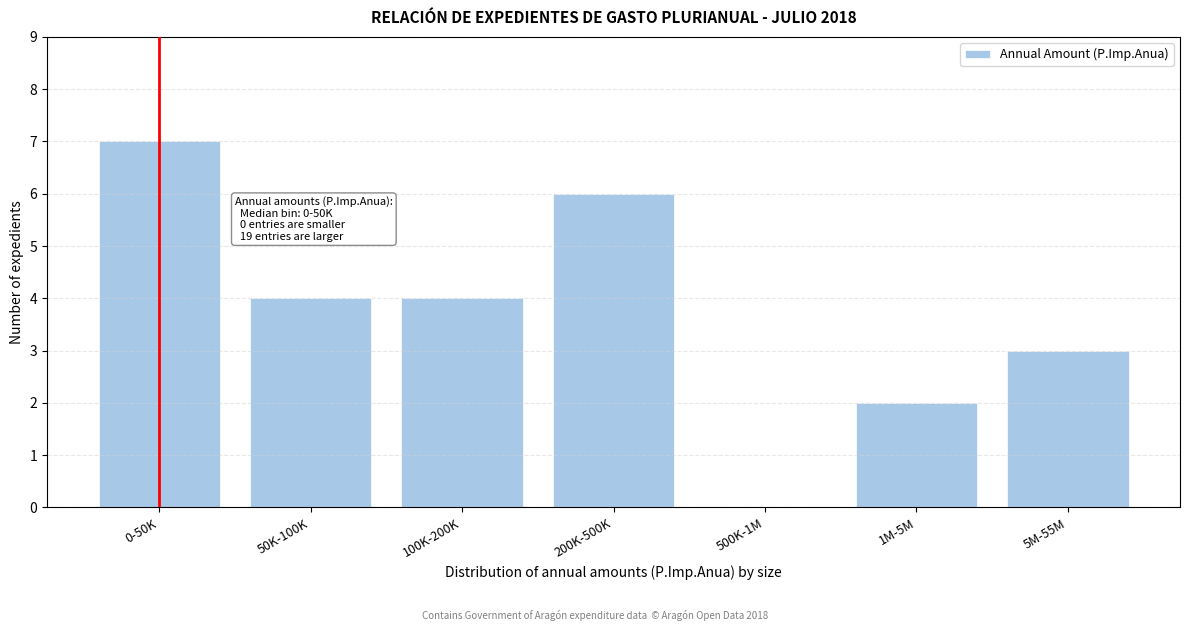

Reading right to left, what are all the values shown in this chart?

5M-55M=3	1M-5M=2	500K-1M=0	200K-500K=6	100K-200K=4	50K-100K=4	0-50K=7